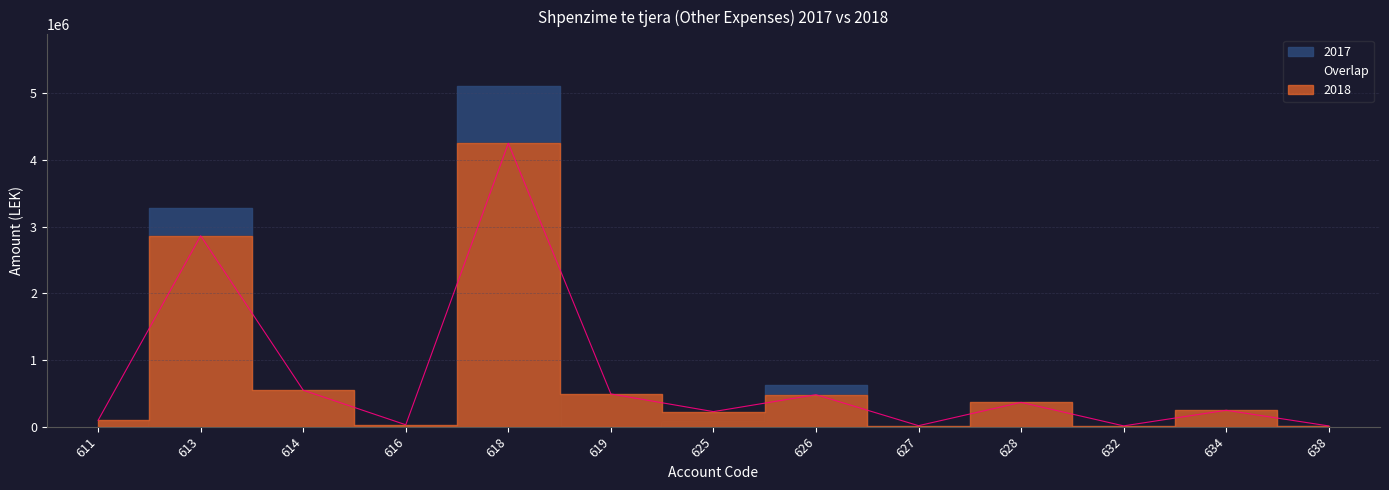

True or false: the data shows 15566.9 at 638.

False